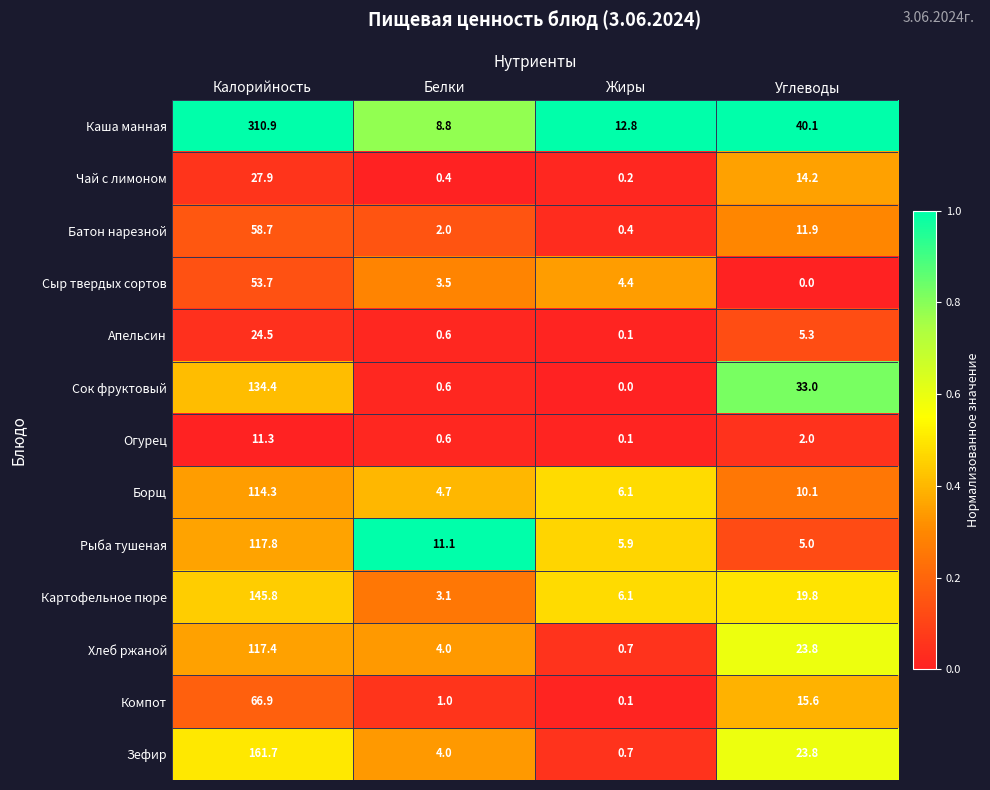

What is the difference between the highest and lowest values at Белки?

10.7